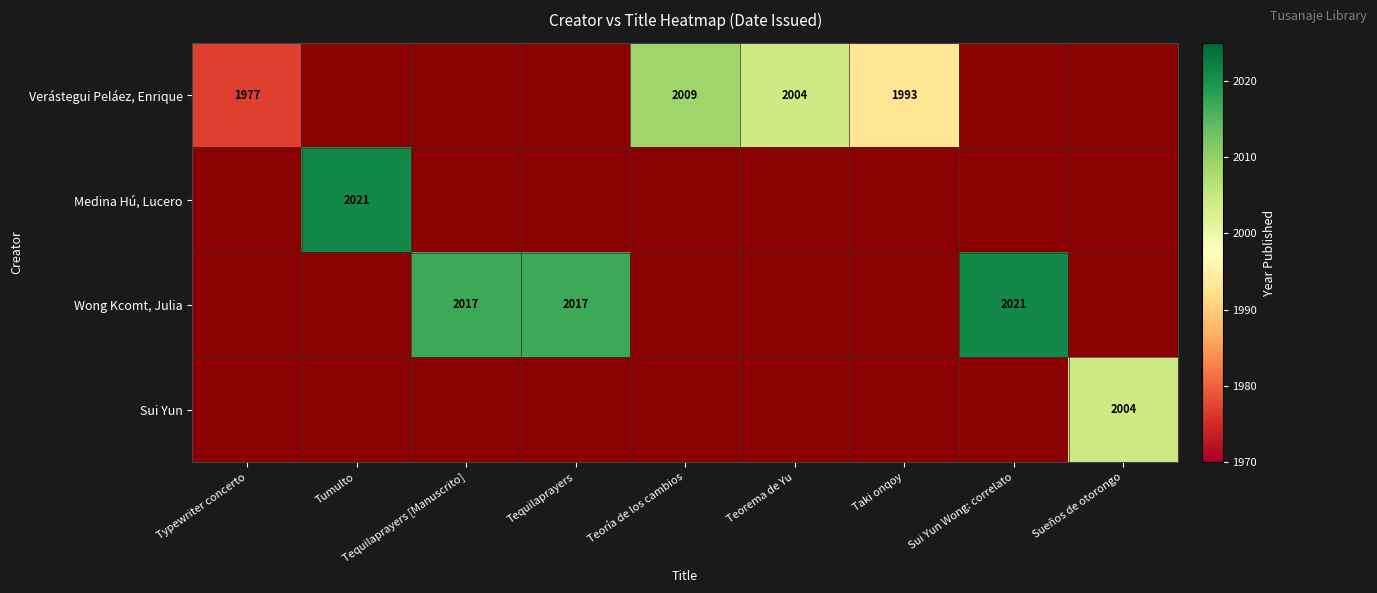

Is it true that Verástegui Peláez, Enrique equals 685 at Typewriter concerto?

False